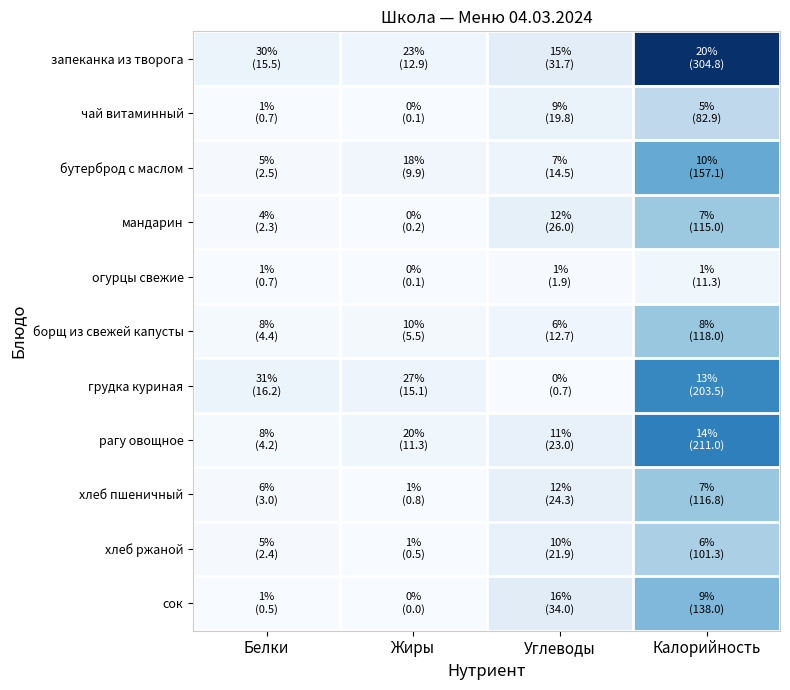

Reading left to right, list all the values displayed in this chart.

запеканка из творога: Белки=15.5	Жиры=12.9	Углеводы=31.7	Калорийность=304.8
чай витаминный: Белки=0.7	Жиры=0.1	Углеводы=19.8	Калорийность=82.9
бутерброд с маслом: Белки=2.5	Жиры=9.9	Углеводы=14.5	Калорийность=157.1
мандарин: Белки=2.3	Жиры=0.2	Углеводы=26.0	Калорийность=115.0
огурцы свежие: Белки=0.7	Жиры=0.1	Углеводы=1.9	Калорийность=11.3
борщ из свежей капусты: Белки=4.4	Жиры=5.5	Углеводы=12.7	Калорийность=118.0
грудка куриная: Белки=16.2	Жиры=15.1	Углеводы=0.7	Калорийность=203.5
рагу овощное: Белки=4.2	Жиры=11.3	Углеводы=23.0	Калорийность=211.0
хлеб пшеничный: Белки=3.0	Жиры=0.8	Углеводы=24.3	Калорийность=116.8
хлеб ржаной: Белки=2.4	Жиры=0.5	Углеводы=21.9	Калорийность=101.3
сок: Белки=0.5	Жиры=0.0	Углеводы=34.0	Калорийность=138.0